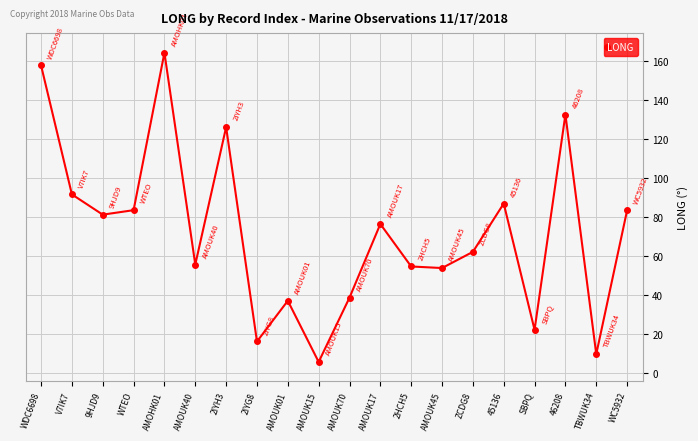

What is the difference between the second highest and minimum values?

152.2